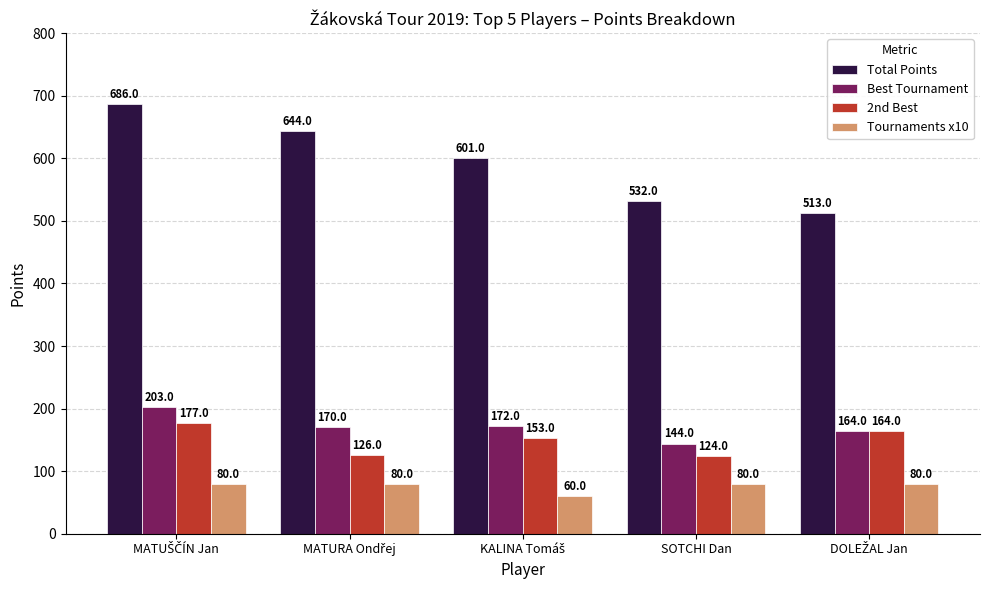

List the series in order of their peak value, lowest first.

Tournaments x10, 2nd Best, Best Tournament, Total Points